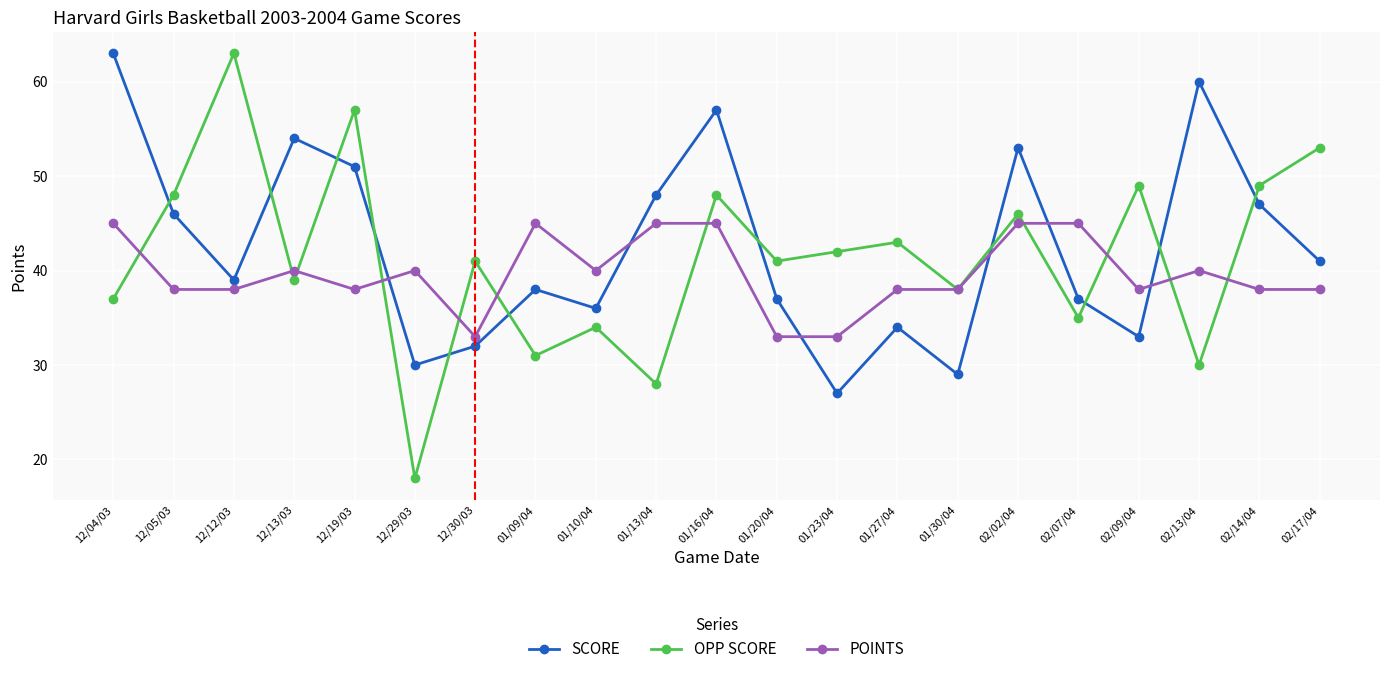

Count the number of categories in the chart.

21